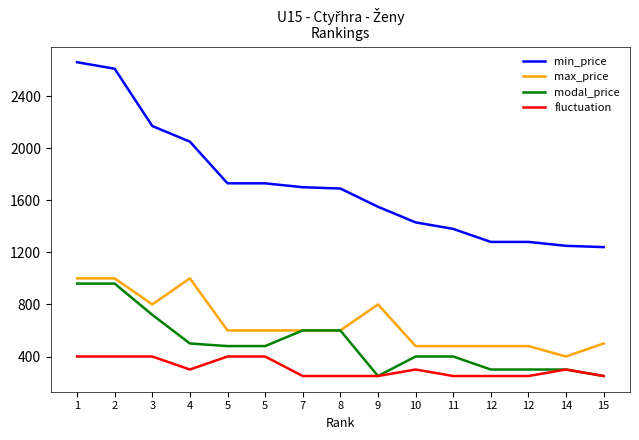

The value of min_price at 2 is 4446. True or false?

False